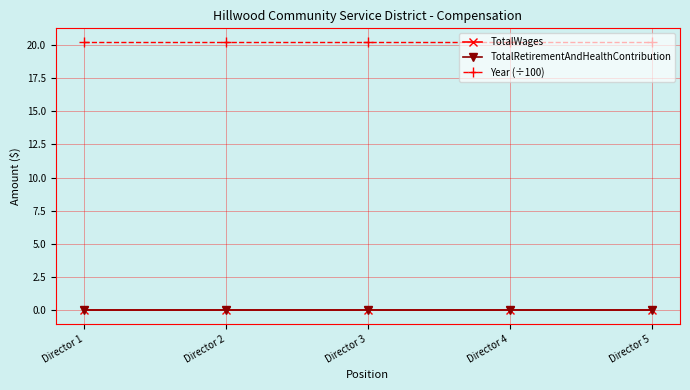

What is the sum of the Year (÷100) values at Director 1 and Director 2?

40.4